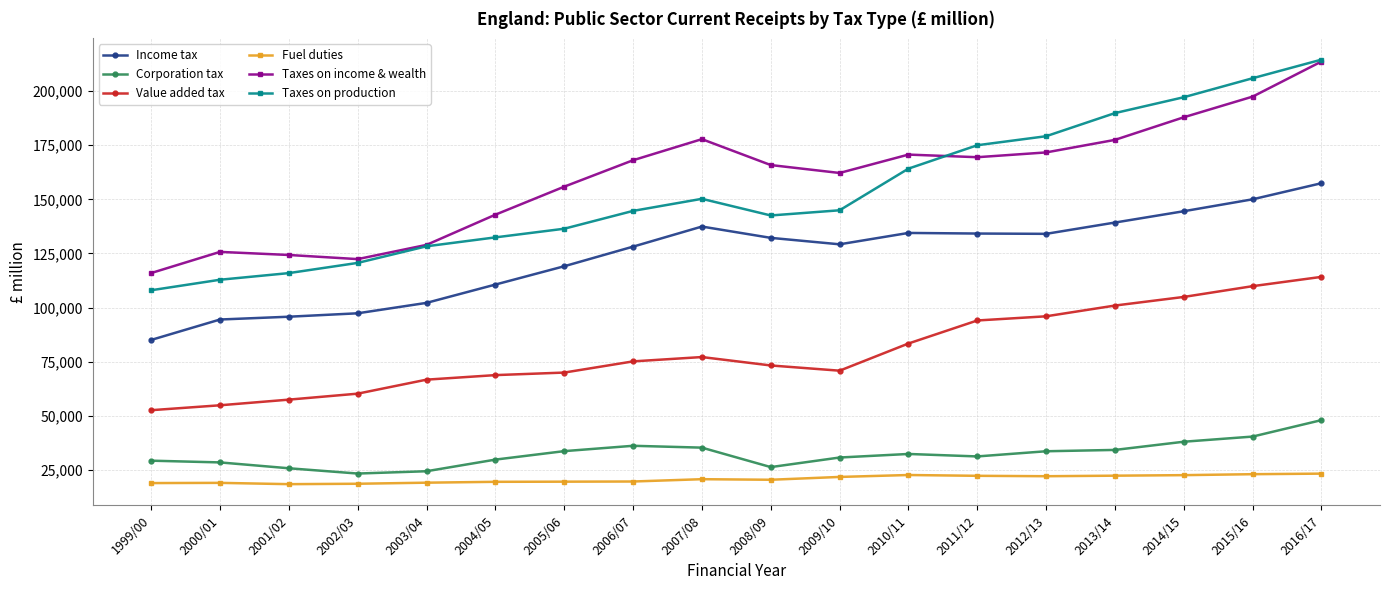

The Income tax series shows 35614 at 1999/00. True or false?

False